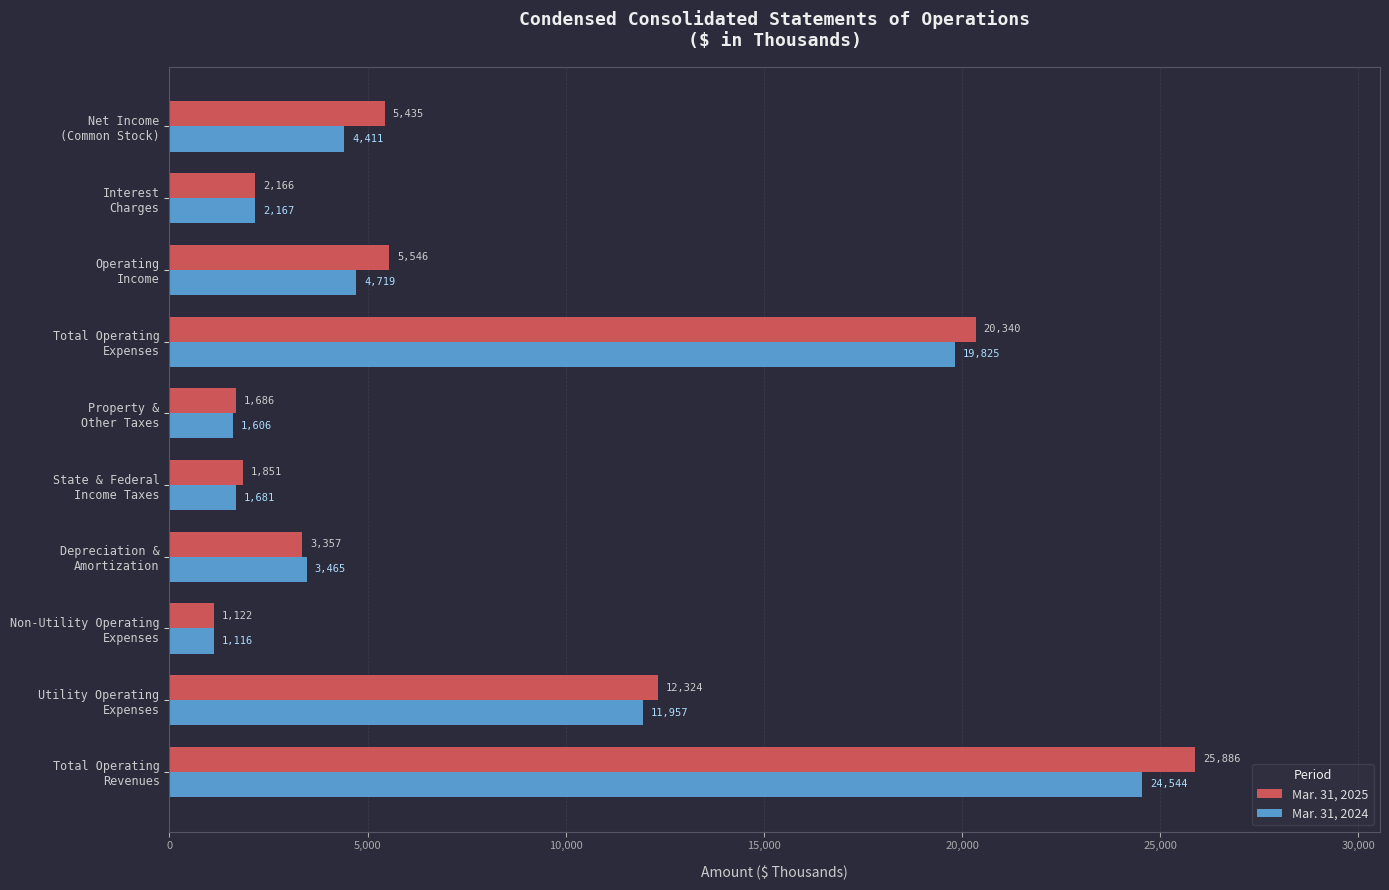

Which series has the largest range (max minus min)?

Mar. 31, 2025